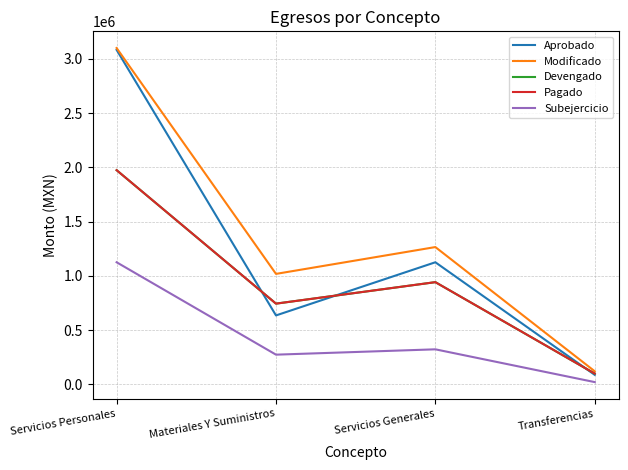

How many lines are shown in the chart?

5